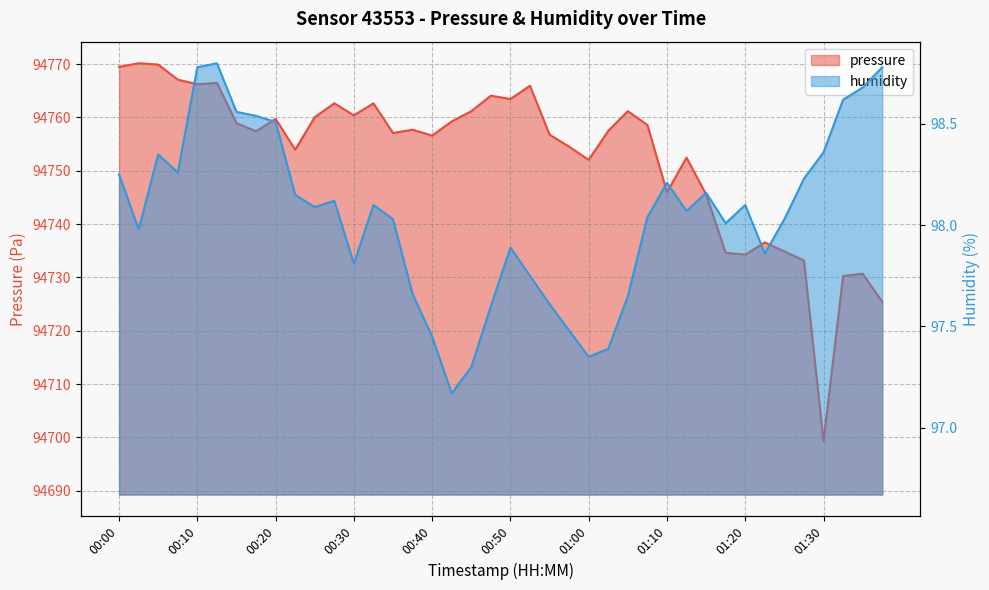

What is the average value of the humidity series?

98.0